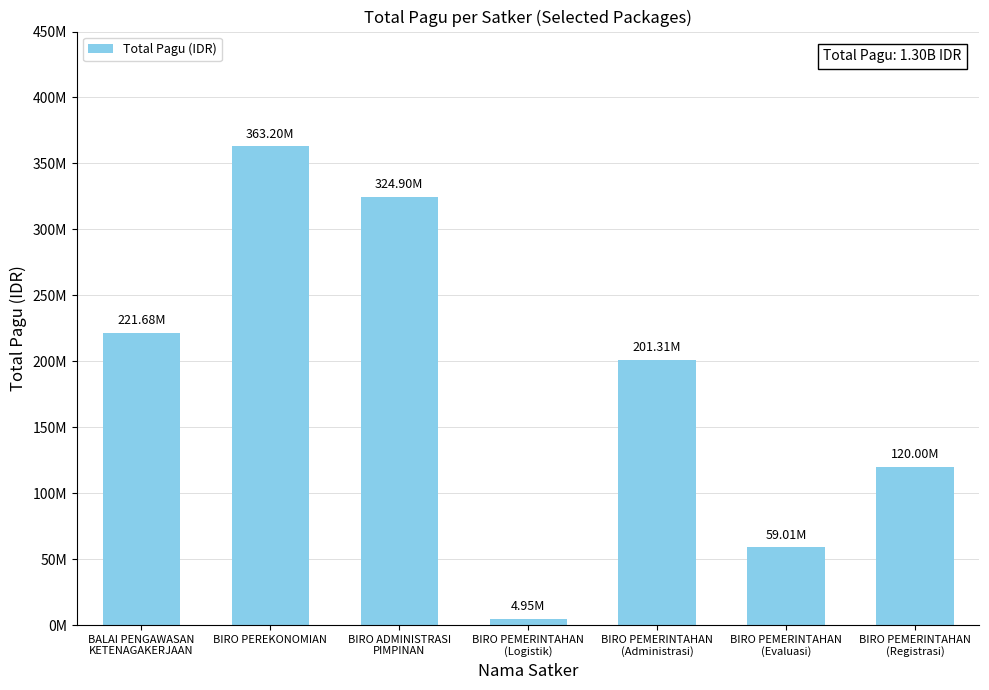

Reading left to right, extract all data points from this chart.

BALAI PENGAWASAN
KETENAGAKERJAAN=221680000	BIRO PEREKONOMIAN=363199000	BIRO ADMINISTRASI
PIMPINAN=324900000	BIRO PEMERINTAHAN
(Logistik)=4950000	BIRO PEMERINTAHAN
(Administrasi)=201309000	BIRO PEMERINTAHAN
(Evaluasi)=59010000	BIRO PEMERINTAHAN
(Registrasi)=120000000